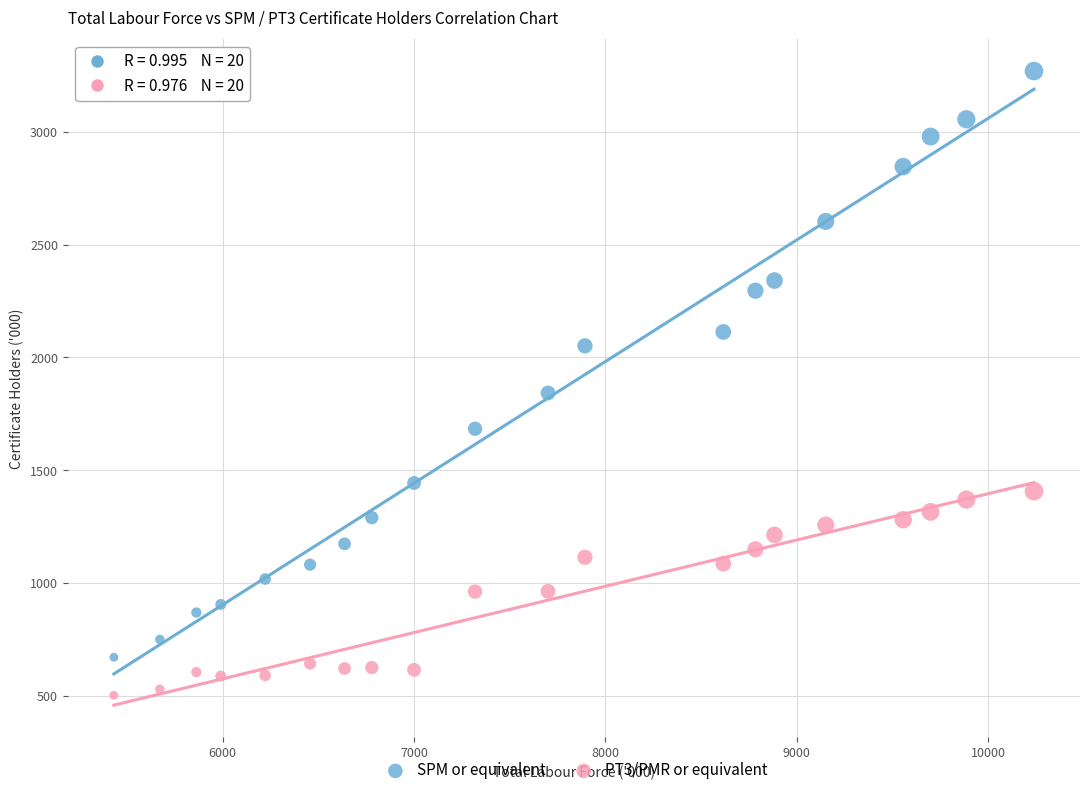

What are all the series names shown in the legend?

SPM or equivalent, PT3/PMR or equivalent